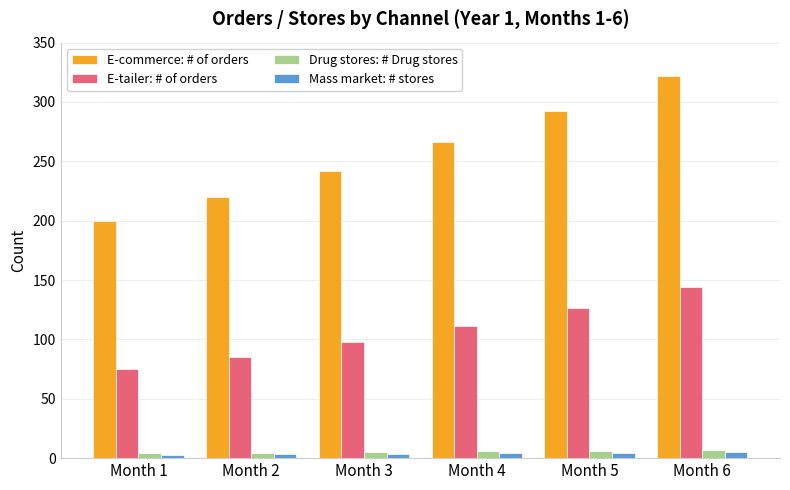

The value of E-tailer: # of orders at Month 6 is 232.8. True or false?

False